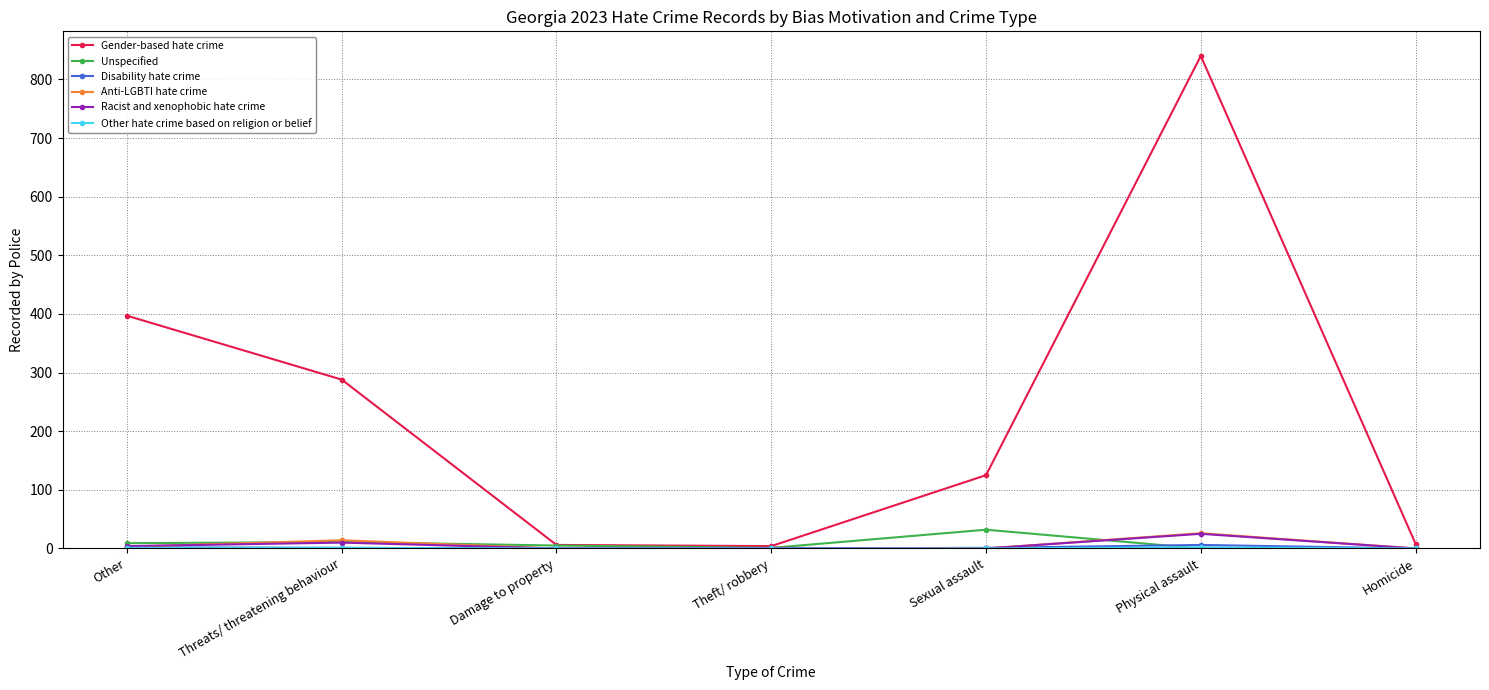

What position from the left is Other?

1